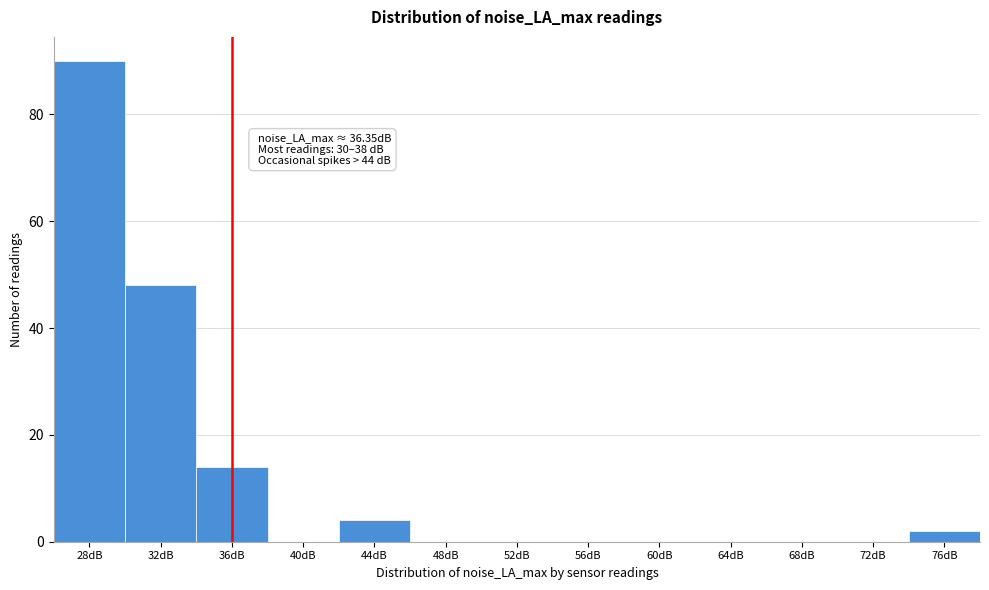

Reading left to right, extract all data points from this chart.

28dB=90	32dB=48	36dB=14	40dB=0	44dB=4	48dB=0	52dB=0	56dB=0	60dB=0	64dB=0	68dB=0	72dB=0	76dB=2